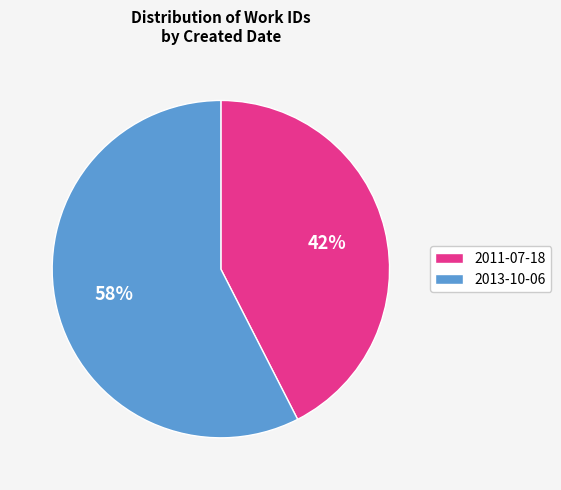

Rank the categories by value from highest to lowest.

2013-10-06, 2011-07-18